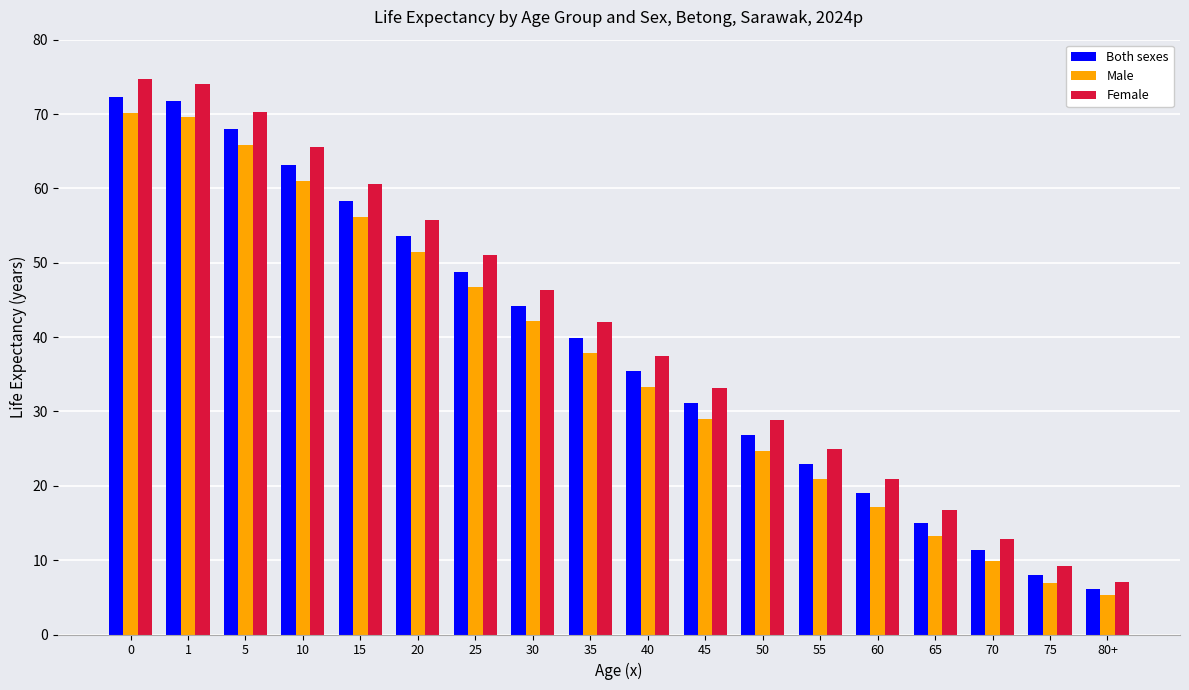

What is the maximum value shown in the chart?

74.7